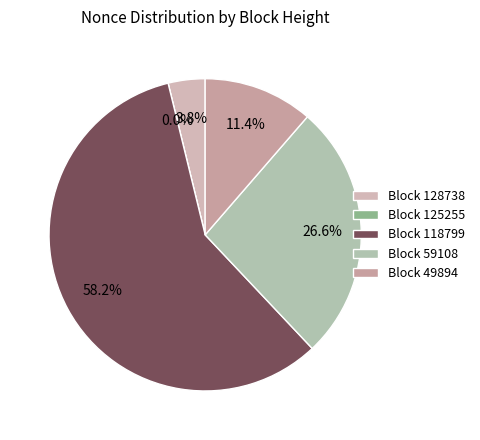

Combined, do 118799 and 59108 account for over 50%?

Yes